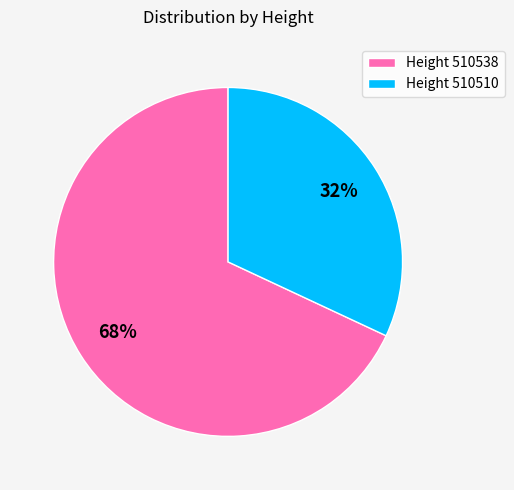

To the nearest percent, what percentage of the pie is Height 510510?

32%